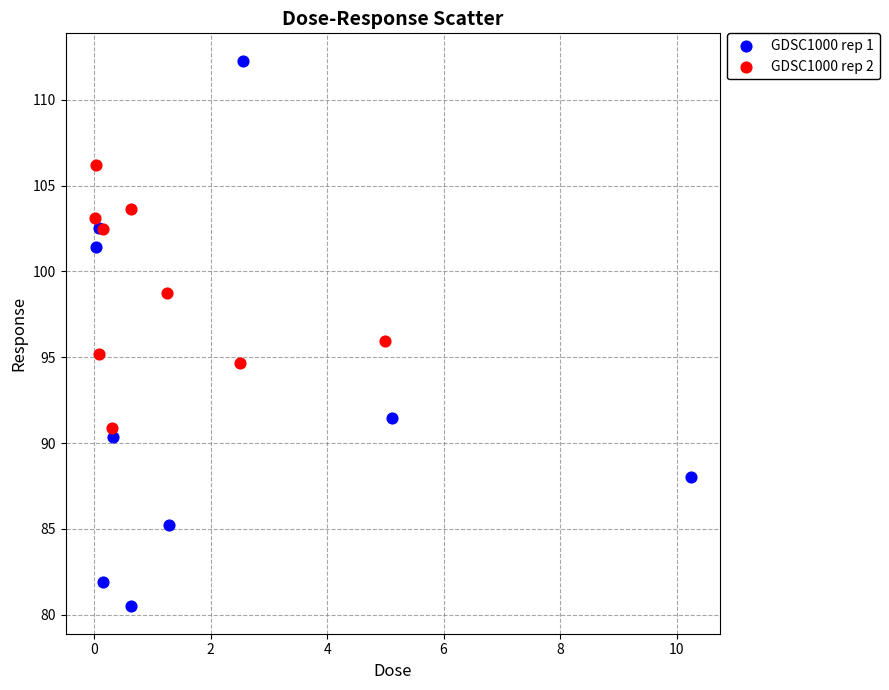

Which series reaches the minimum Y coordinate?

GDSC1000 rep 1